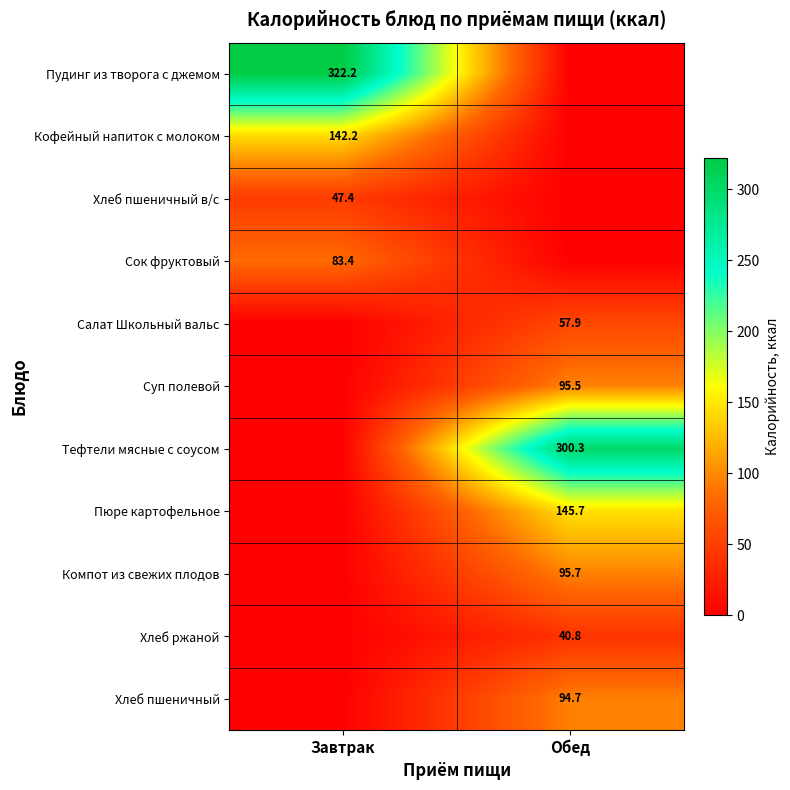

Is the value of Кофейный напиток с молоком at Завтрак greater than the value of Хлеб ржаной at Обед?

Yes